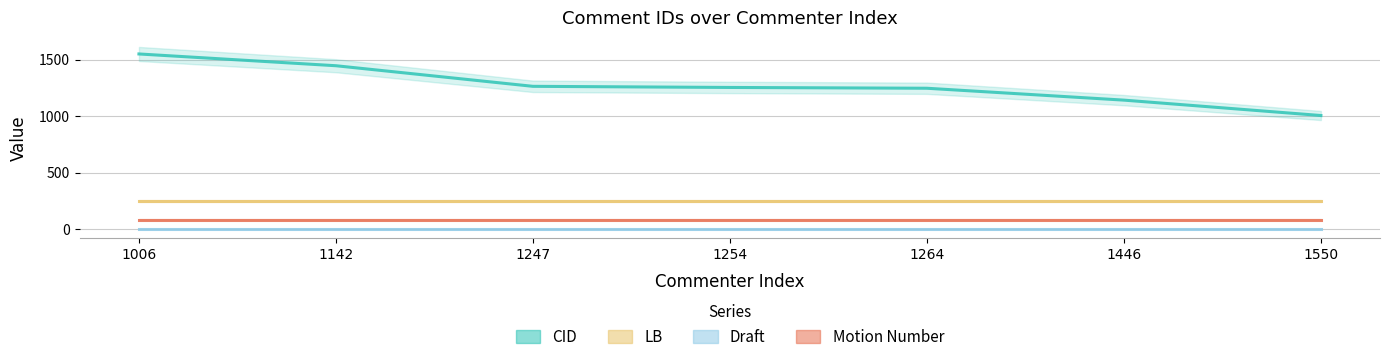

True or false: LB and Motion Number cross at least once.

False